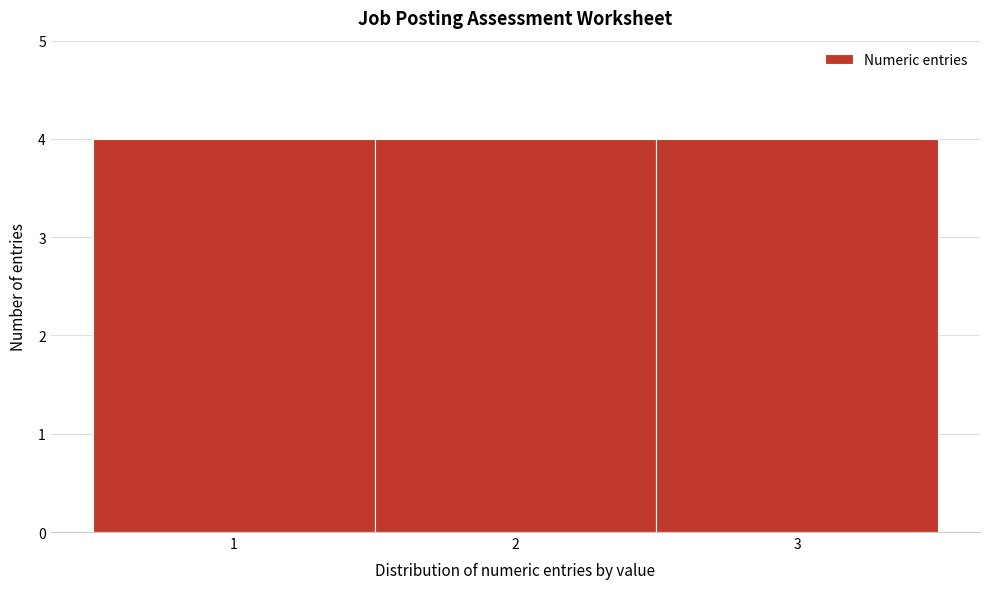

Reading left to right, transcribe this chart: for each bar, give the range it covers on the x-axis and its height. The values are not printed on the chart, so give them approximately, as read against the axis.

0.5 to 1.5: 4
1.5 to 2.5: 4
2.5 to 3.5: 4